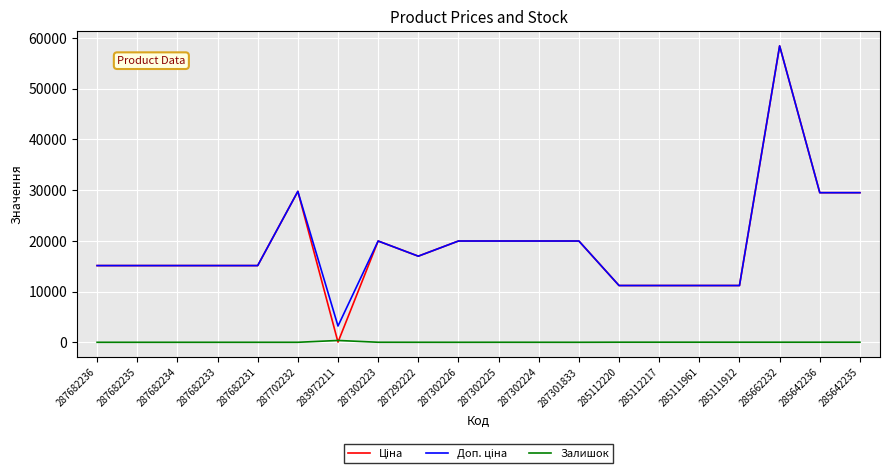

What position from the right is 285111912?

4